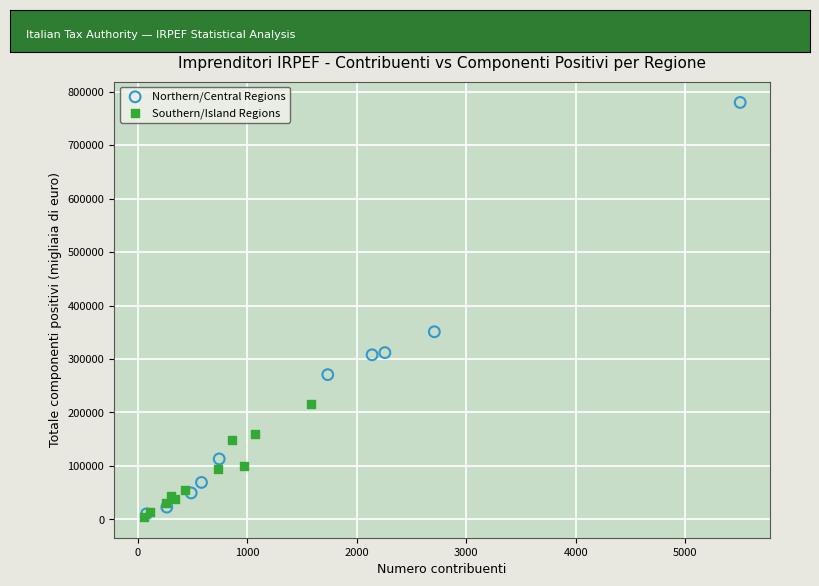

Which series contains the highest Y value?

Northern/Central Regions